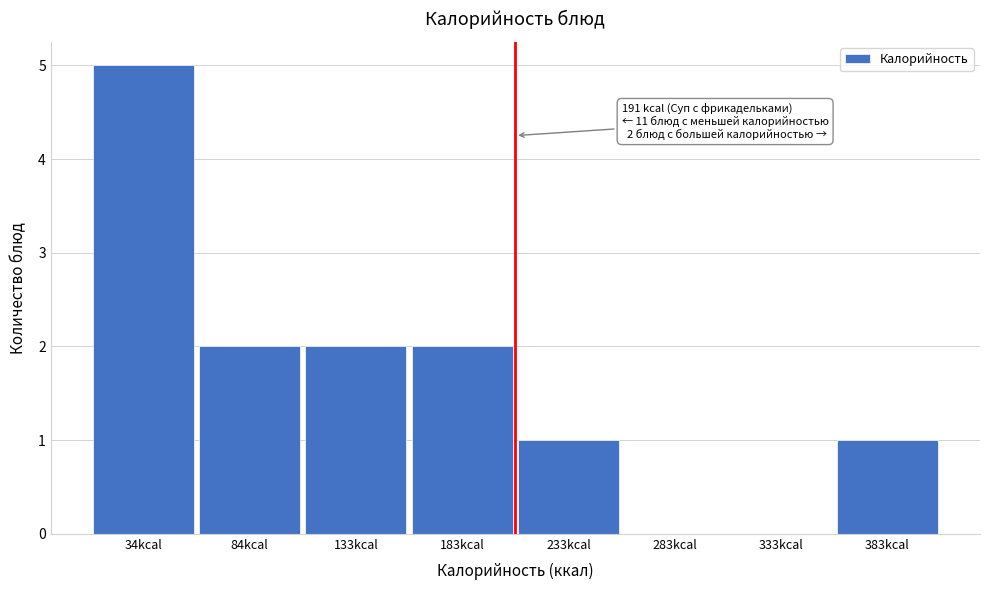

Reading left to right, extract all data points from this chart.

34kcal=5	84kcal=2	133kcal=2	183kcal=2	233kcal=1	283kcal=0	333kcal=0	383kcal=1